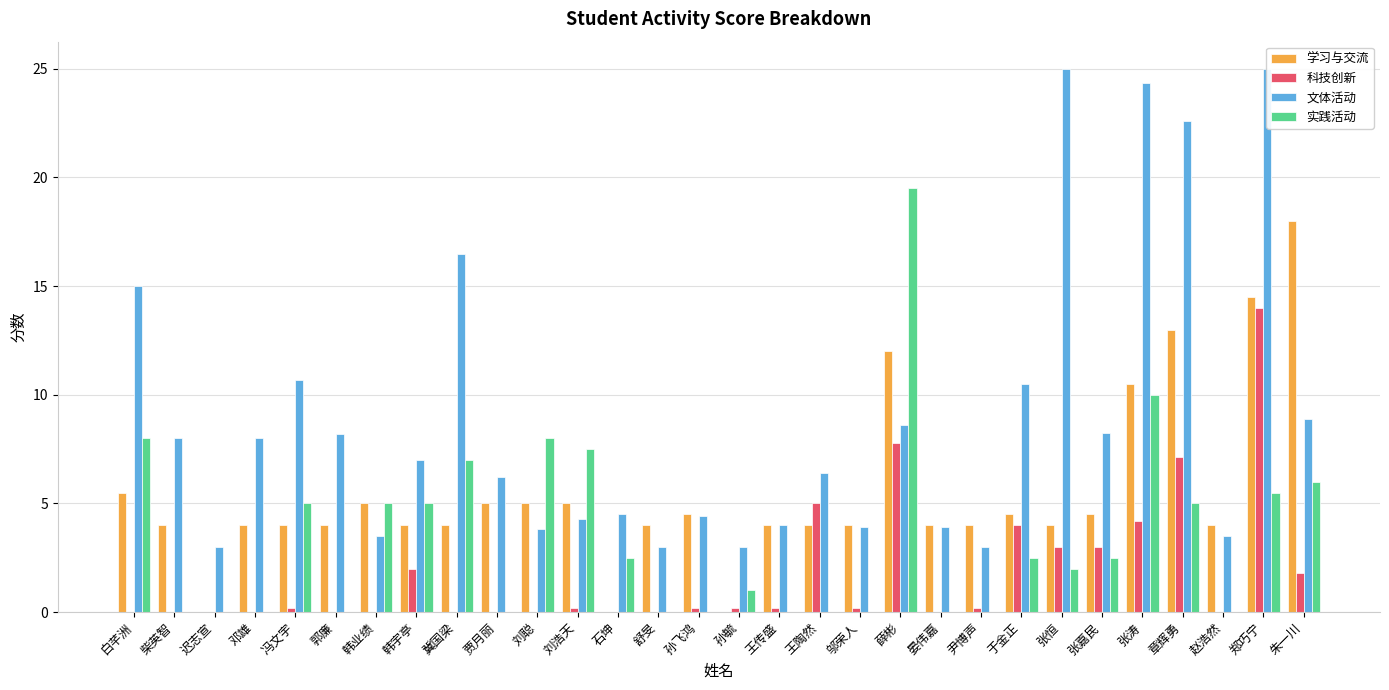

Rank the series by their maximum value, from highest to lowest.

文体活动, 实践活动, 学习与交流, 科技创新